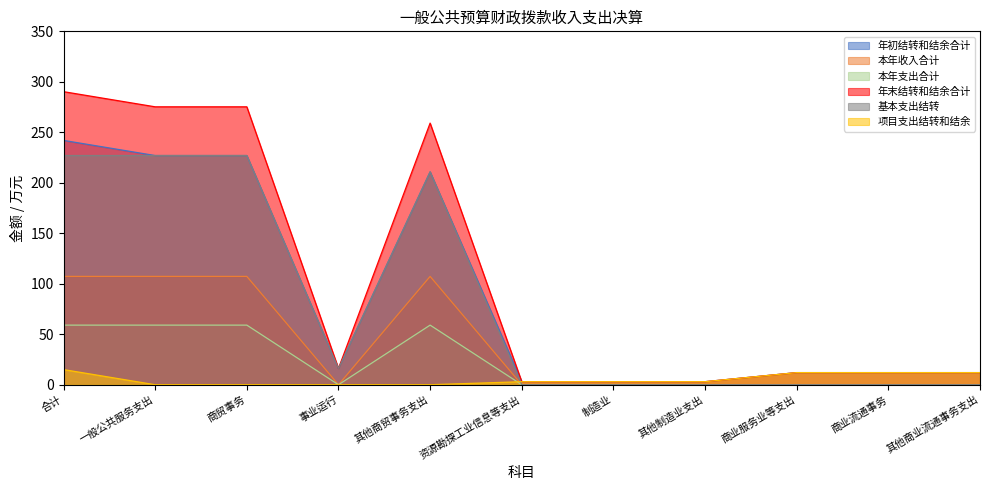

What is the difference between the second highest and second lowest values in the 基本支出结转 series?

227.0